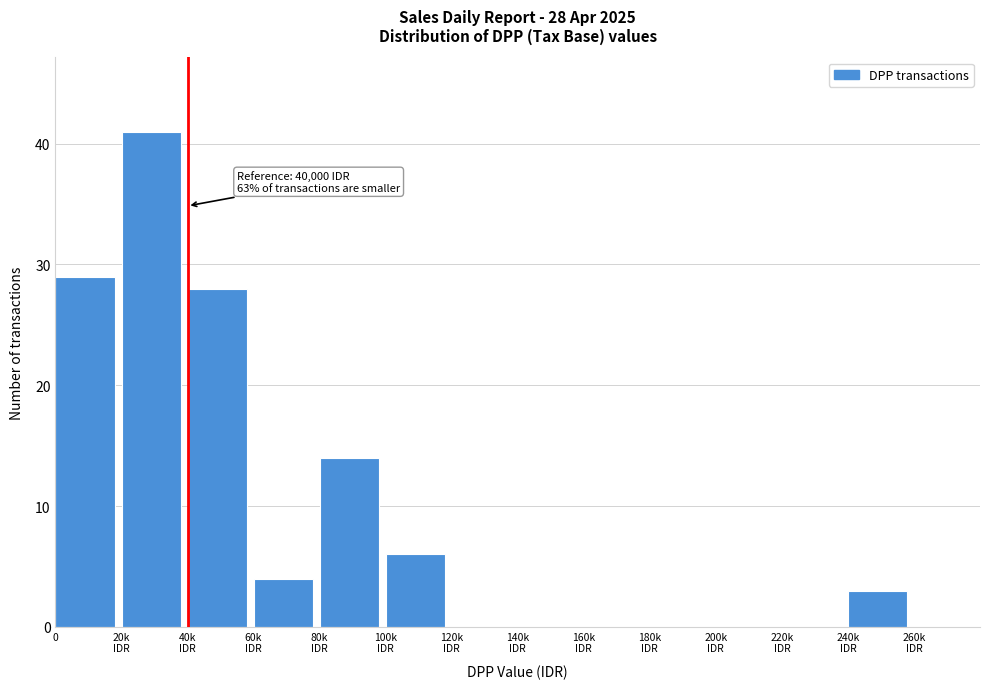

What is the sum of all values?

125